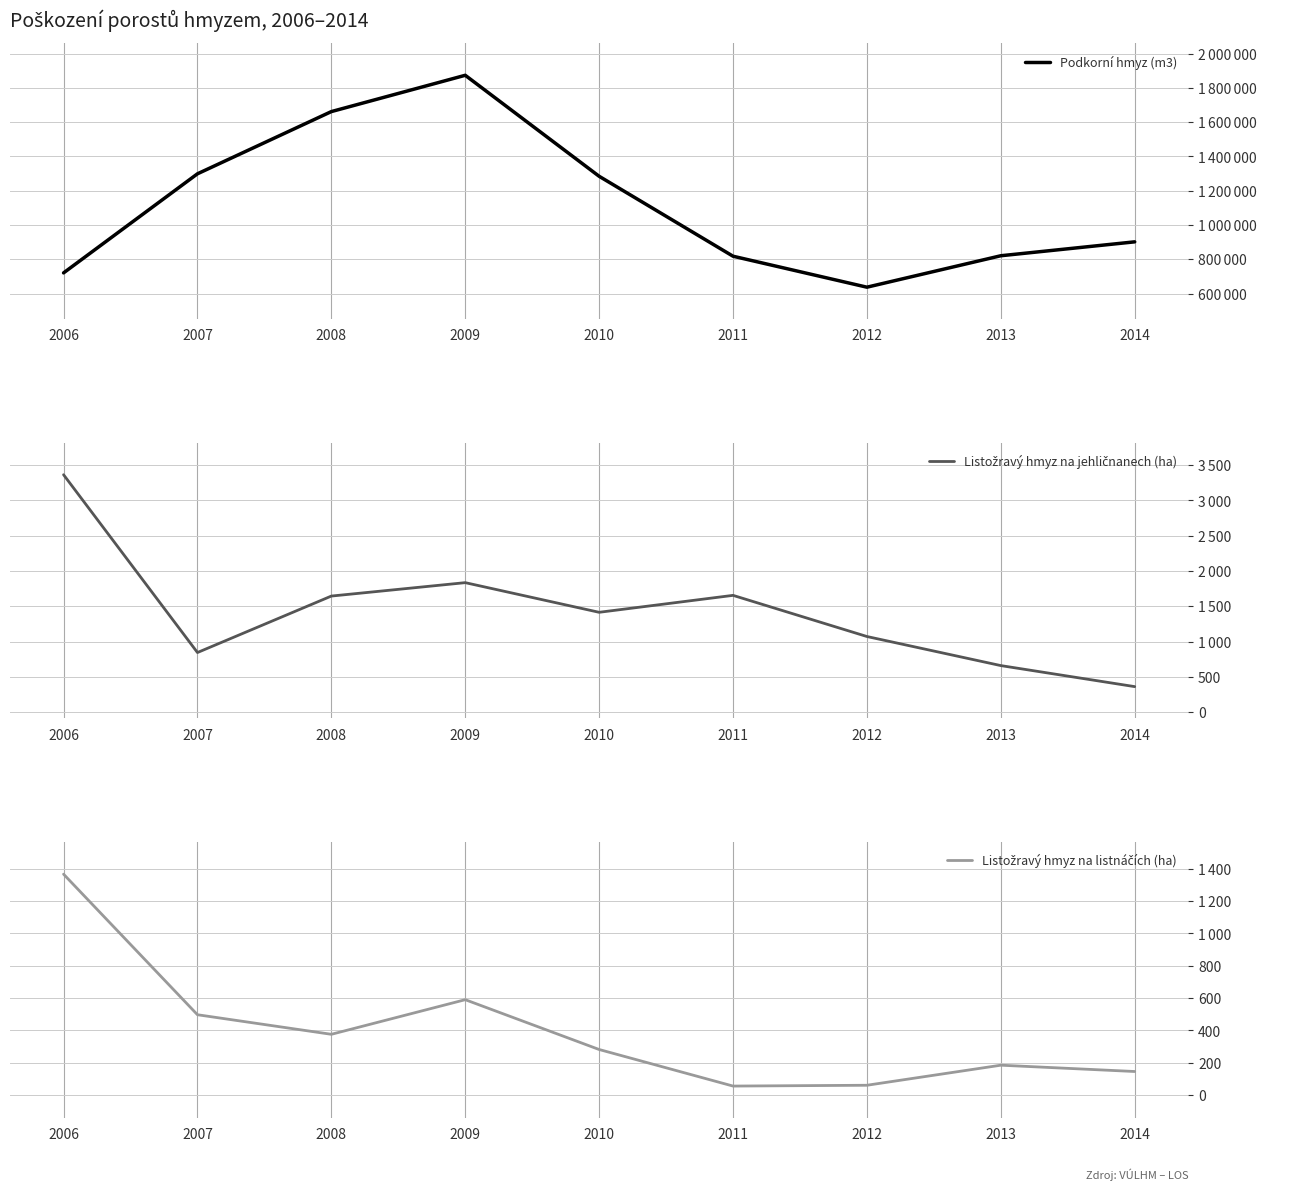

True or false: Podkorní hmyz (m3) has a value of 1278257 at 2006.

False